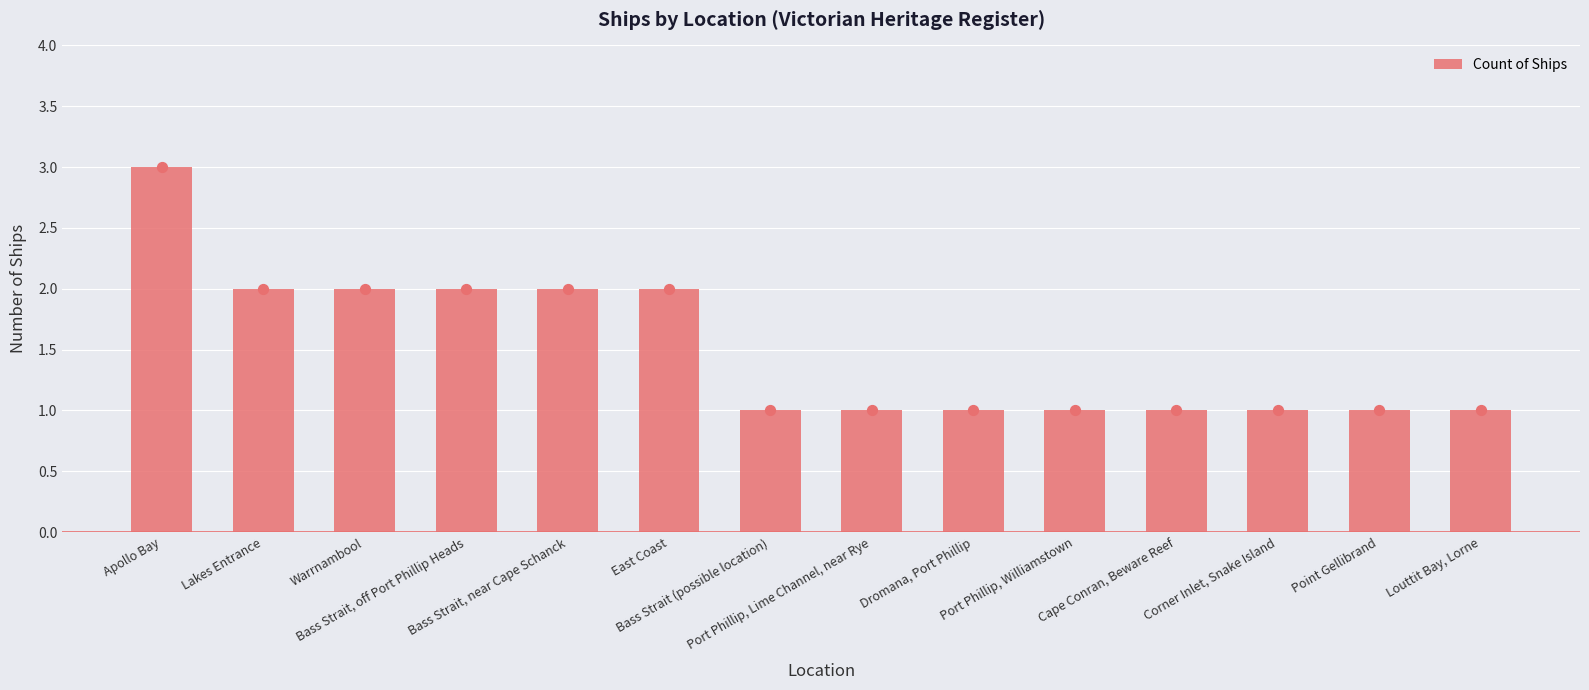

What is the change in value from Lakes Entrance to Louttit Bay, Lorne?

-1